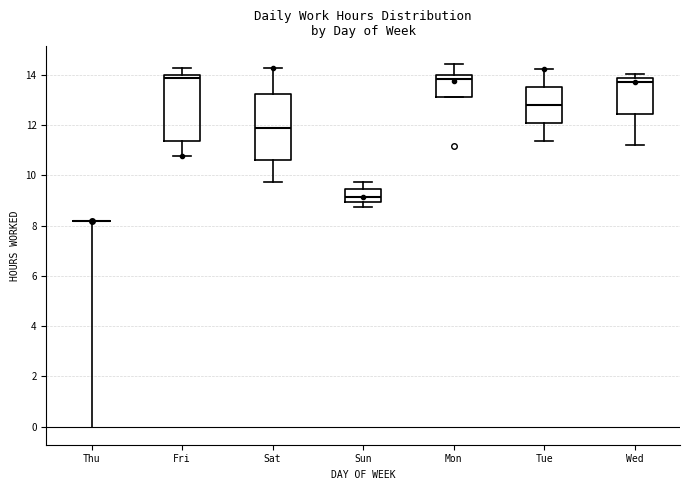

Reading left to right, read every box against the y-axis: the position of its median line, the range the box covers, and the ends of its whiskers. The values are not printed on the chart, so give them approximately, as read against the axis.

Thu: box collapsed to a line at 8.2, whiskers 8.2 to 8.2
Fri: median 13.8, box 11.4 to 14.0, whiskers 10.8 to 14.2
Sat: median 12.0, box 10.6 to 13.2, whiskers 9.8 to 14.2
Sun: median 9.2, box 9.0 to 9.4, whiskers 8.8 to 9.8
Mon: median 13.8, box 13.2 to 14.0, whiskers 13.2 to 14.4
Tue: median 12.8, box 12.0 to 13.6, whiskers 11.4 to 14.2
Wed: median 13.8 (just below the box's upper edge), box 12.4 to 13.8, whiskers 11.2 to 14.0